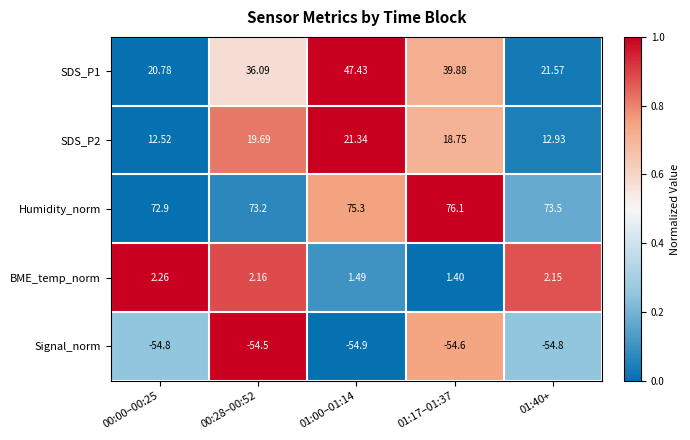

Which series has the largest total across all categories?

Humidity_norm